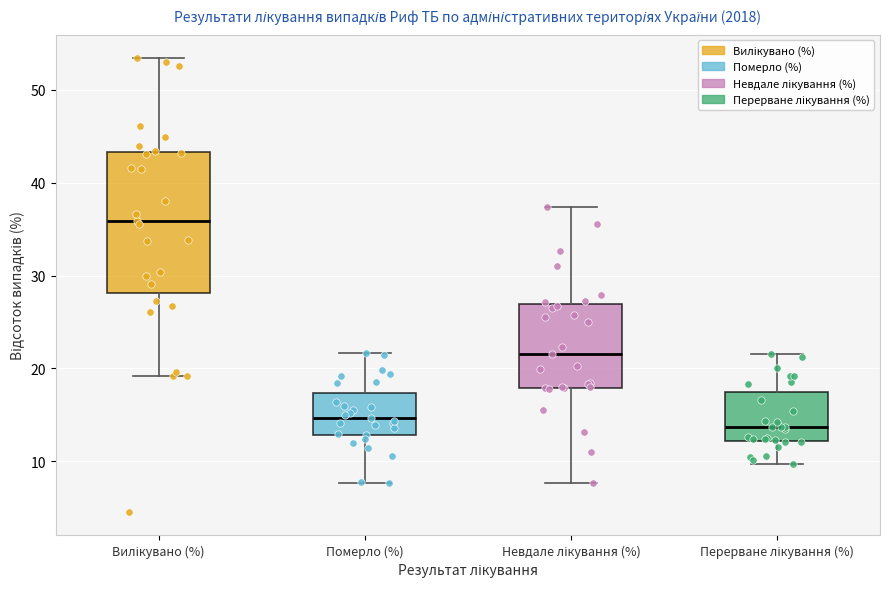

Reading left to right, read every box against the y-axis: the position of its median line, the range the box covers, and the ends of its whiskers. The values are not printed on the chart, so give them approximately, as read against the axis.

Вилікувано (%): median 36, box 28 to 43, whiskers 19 to 53
Померло (%): median 15, box 13 to 17, whiskers 8 to 22
Невдале лікування (%): median 22, box 18 to 27, whiskers 8 to 37
Перерване лікування (%): median 14, box 12 to 17, whiskers 10 to 22